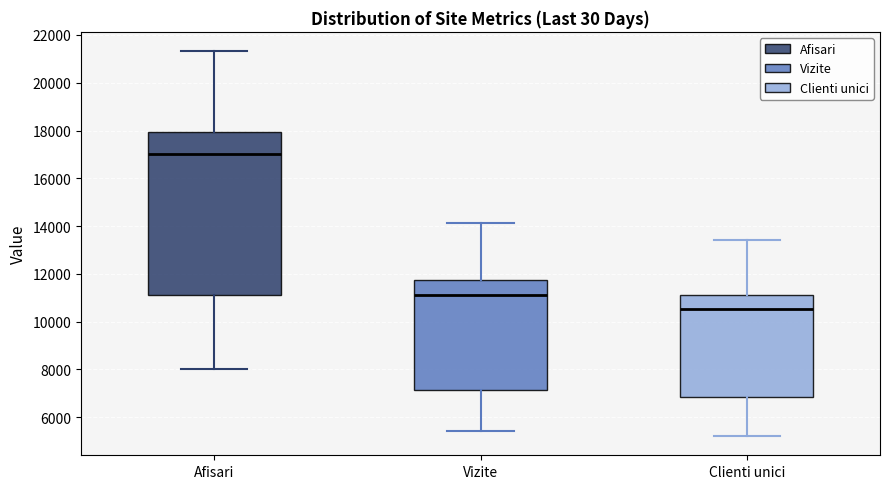

Where is the upper edge of the box for Vizite on the y-axis? The values are not printed on the chart, so give them approximately, as read against the axis.

11800